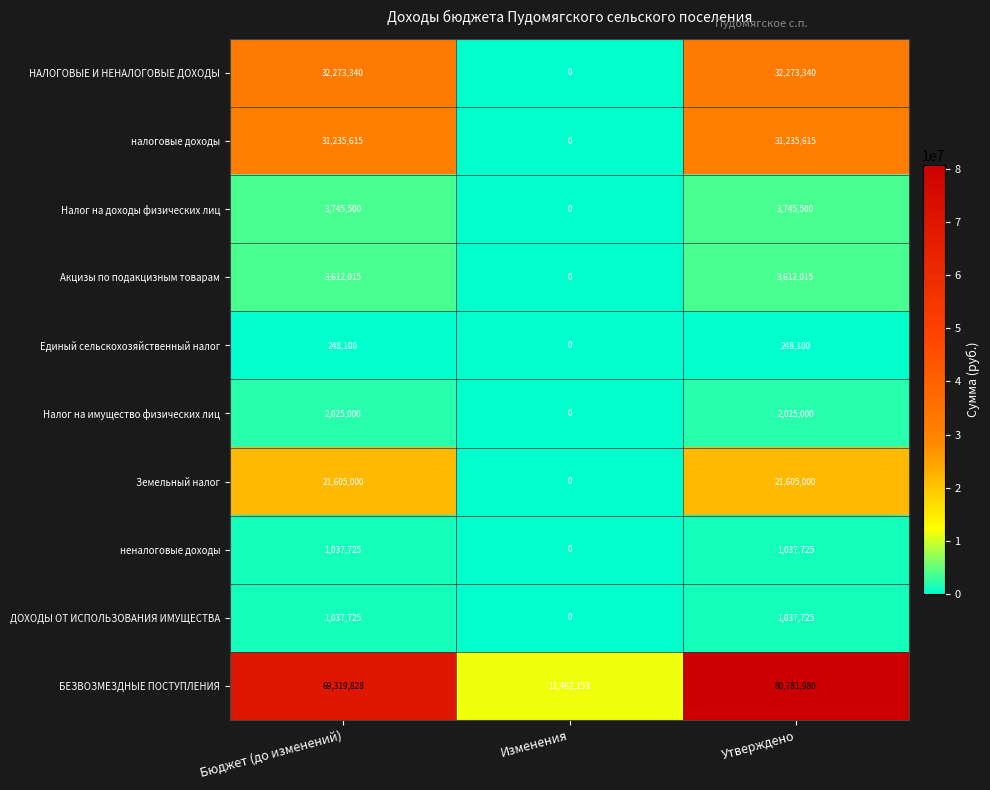

Count the Налог на имущество физических лиц values in the range 0 to 2025000.

3